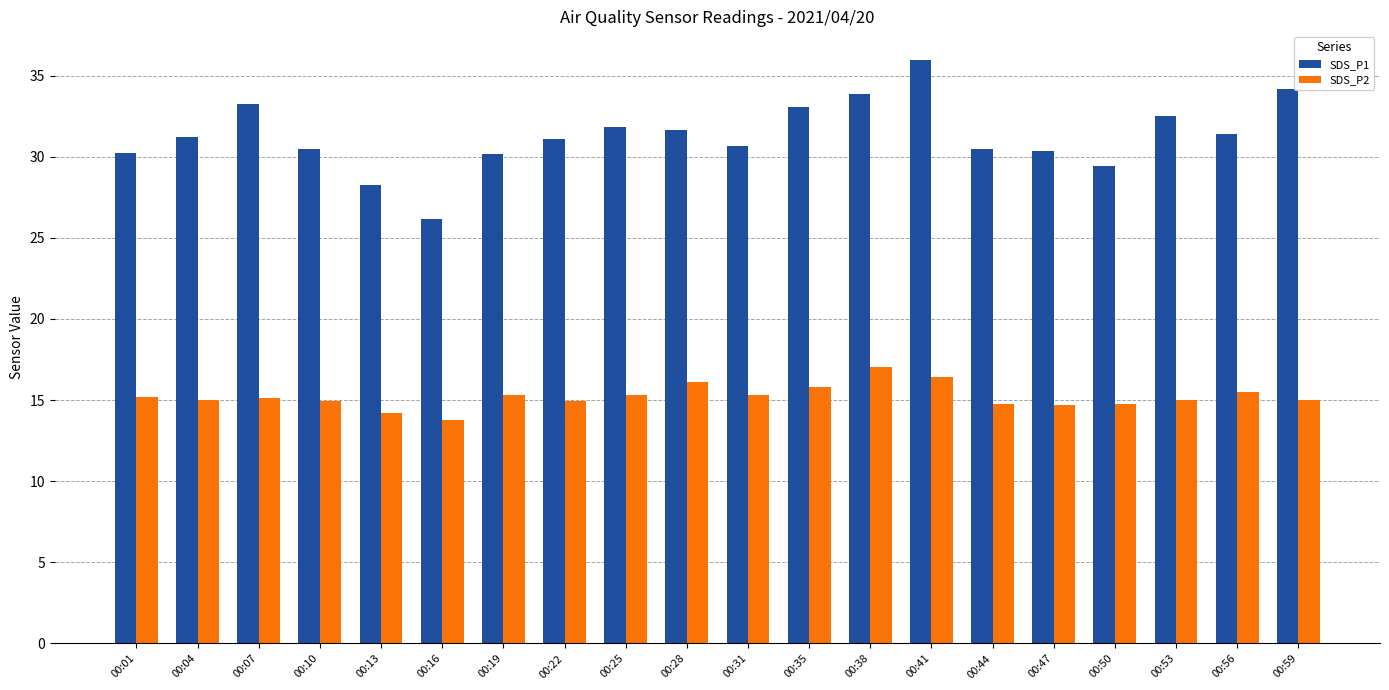

What value does the SDS_P2 series have at 00:22?

14.9